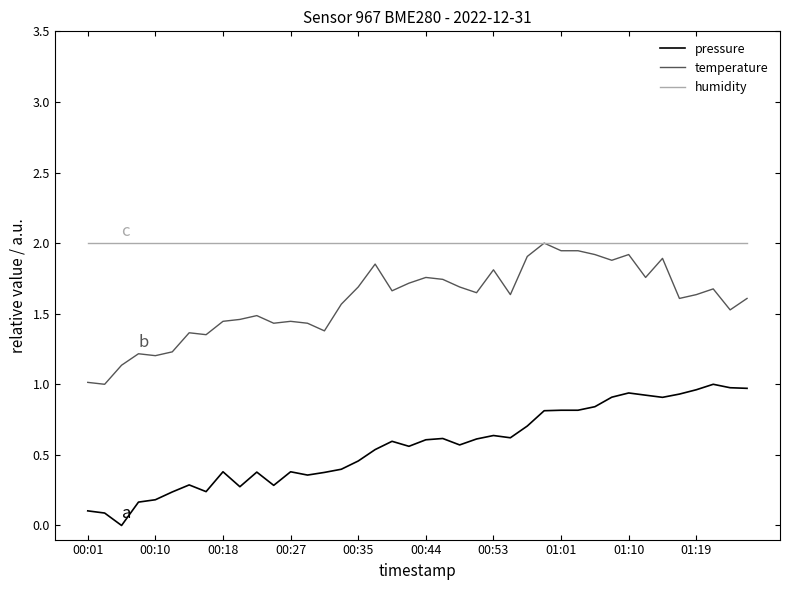

What is the maximum value for temperature?

2.0